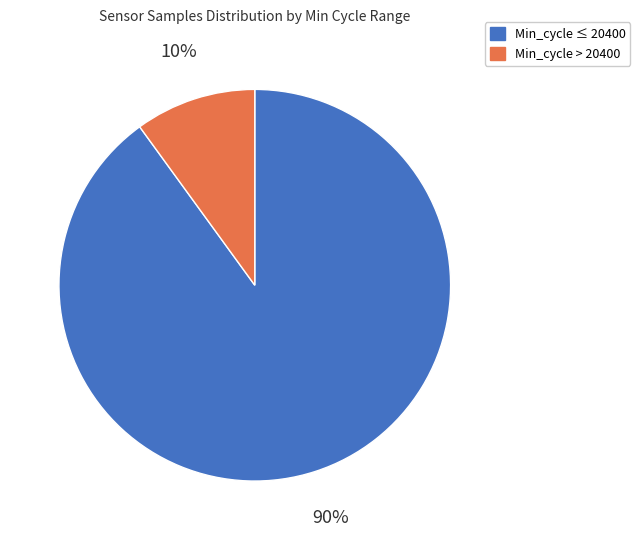

Do Min_cycle > 20400 and Min_cycle ≤ 20400 together represent more than half of the pie?

Yes